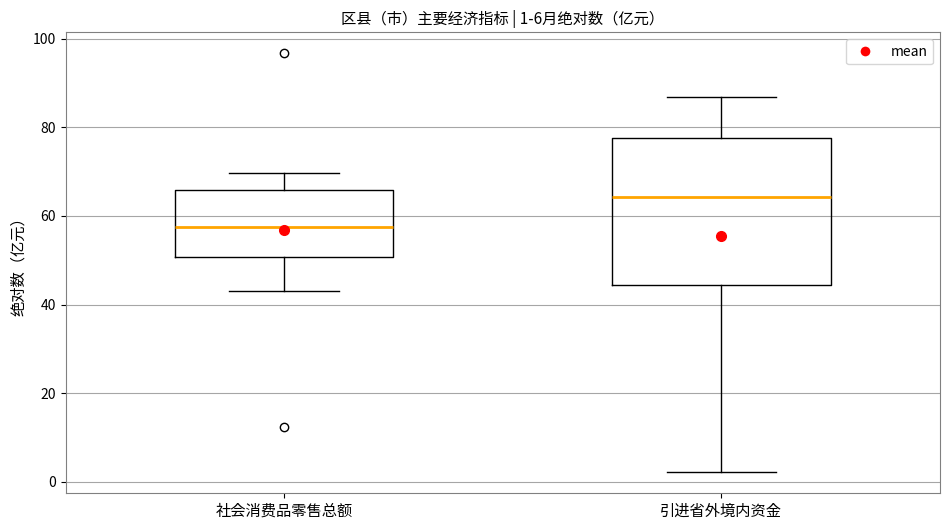

Which box's median line is the highest?

引进省外境内资金